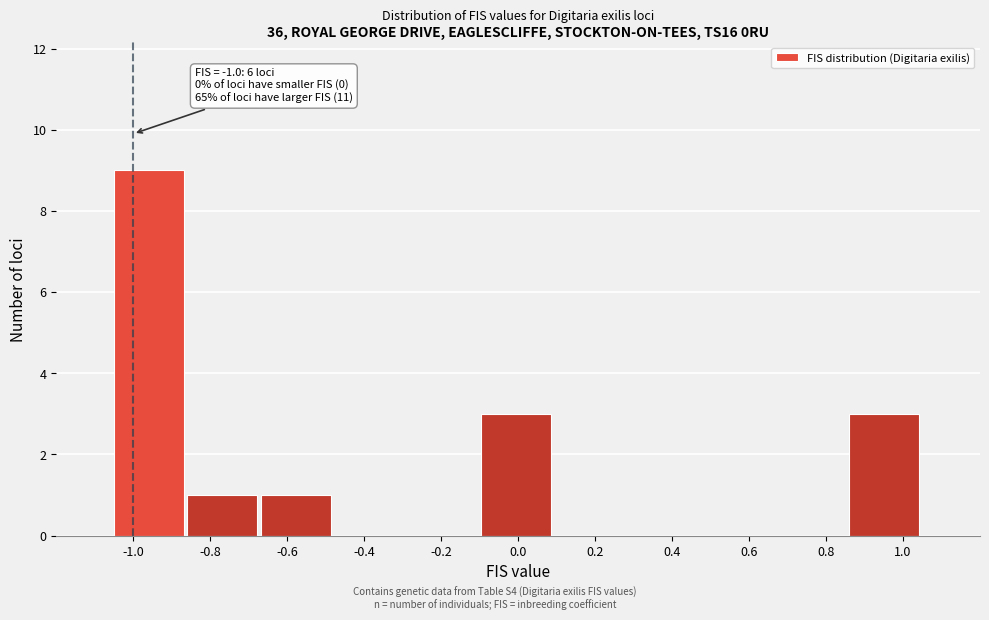

Over which range of the x-axis is the bar tallest?

-1.04 to -0.86